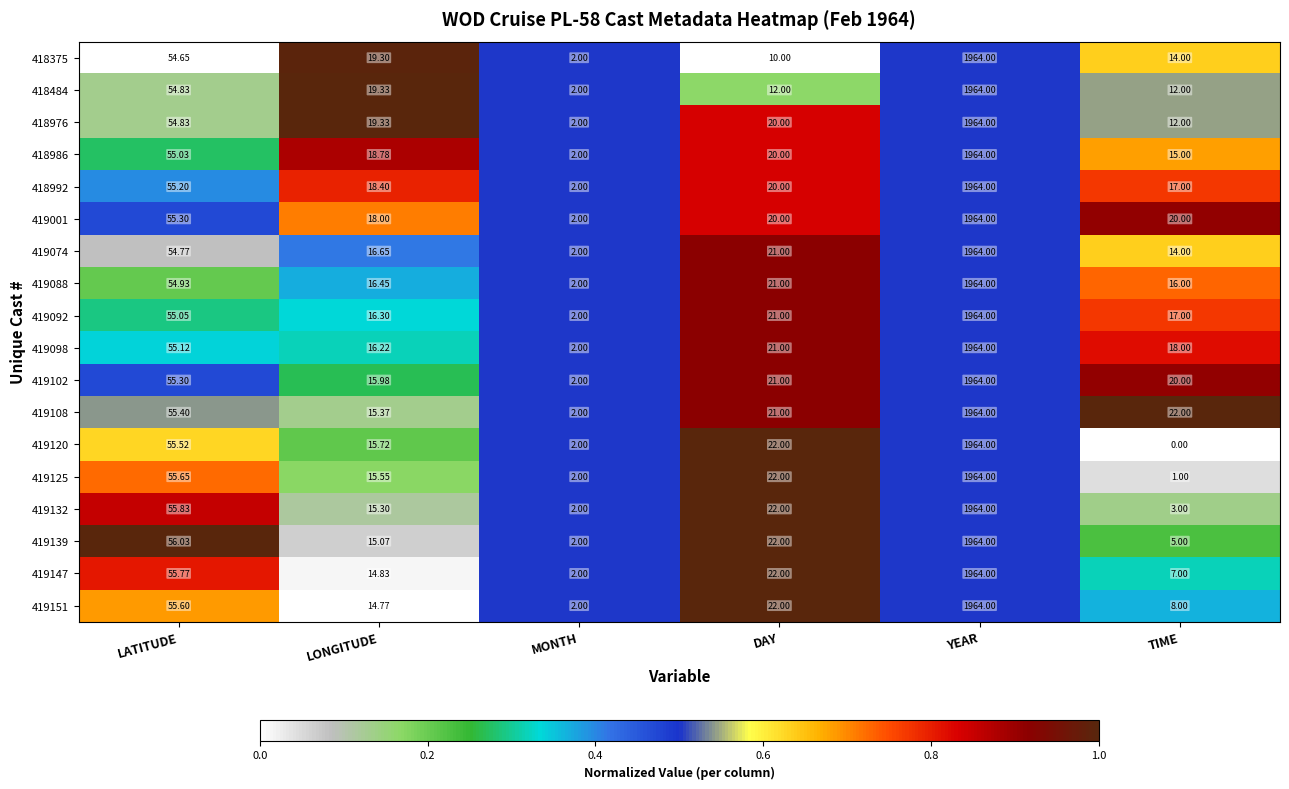

List the labels in order of 419151 value, largest first.

YEAR, LATITUDE, DAY, LONGITUDE, TIME, MONTH